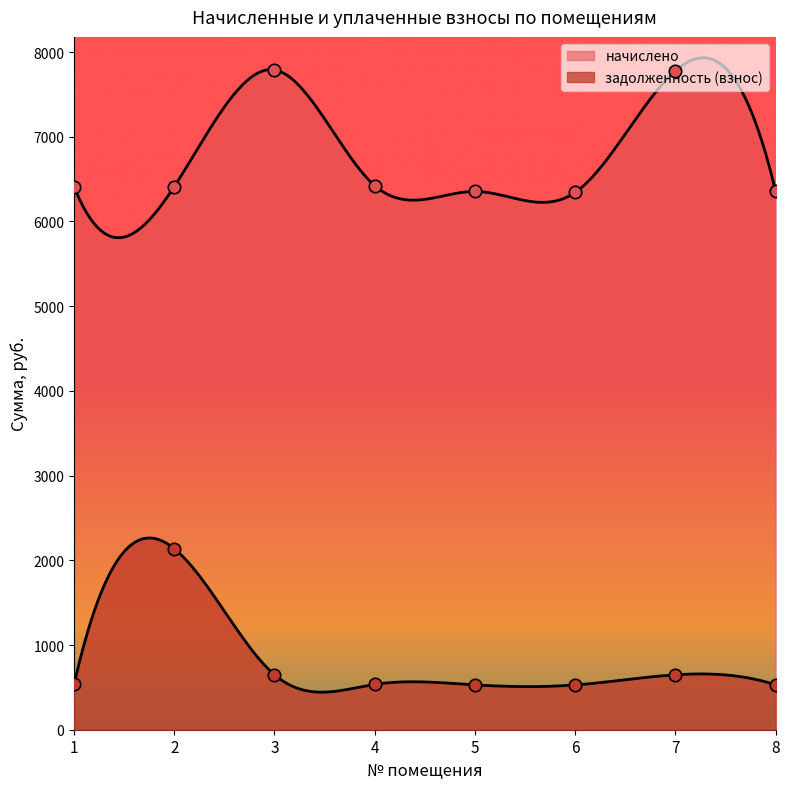

Which series has the largest Y range (max minus min)?

задолженность (взнос)